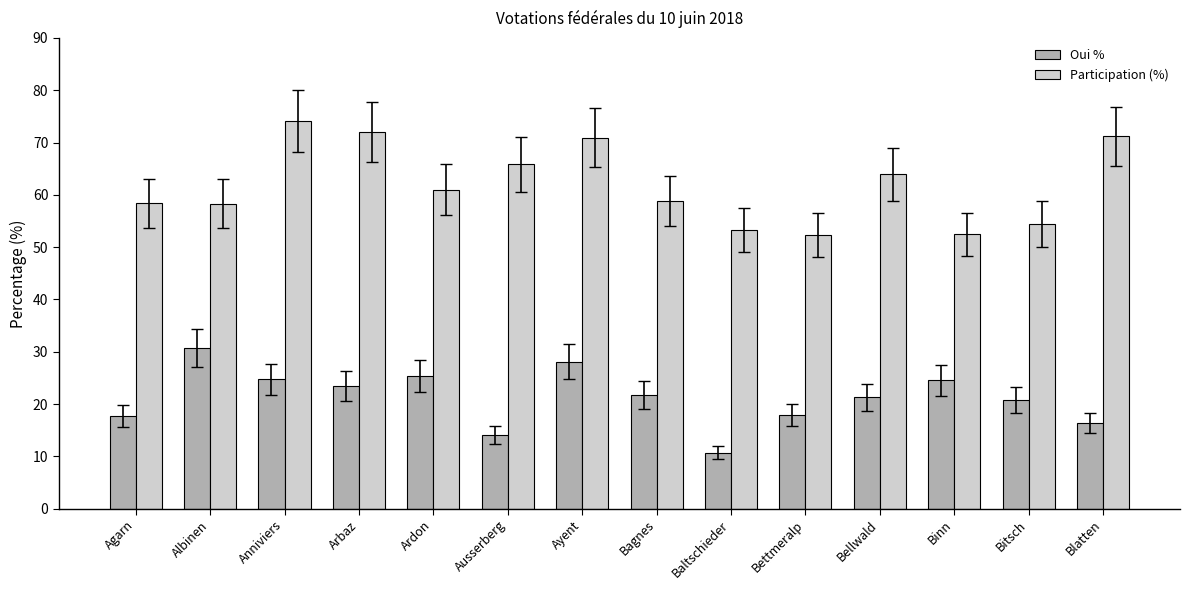

What is the label of the 12th bar from the left?

Binn